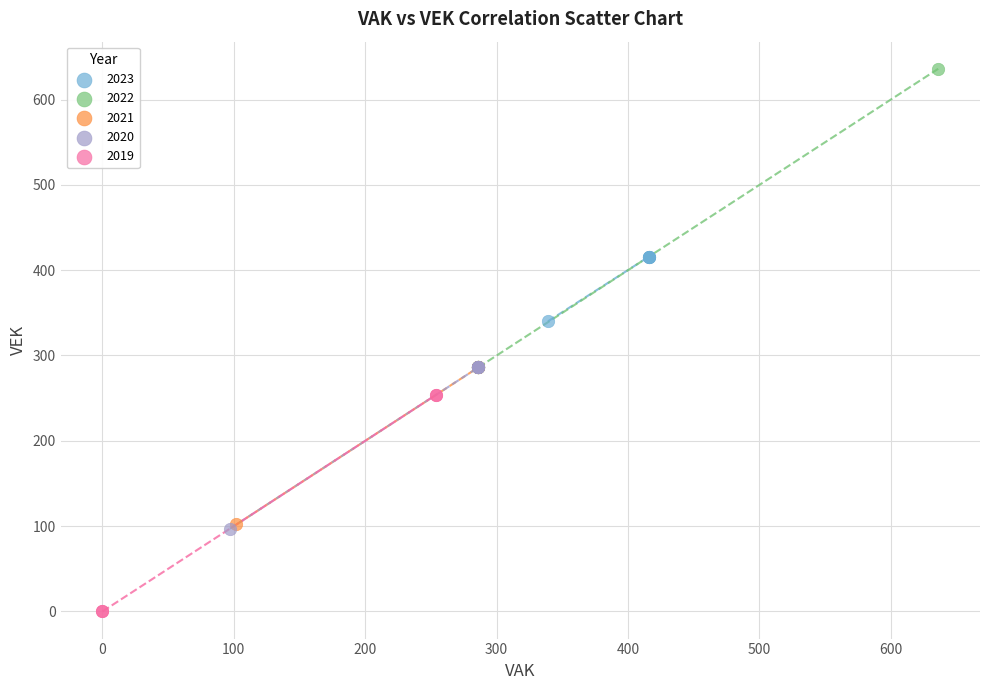

Which series reaches the minimum Y coordinate?

2019